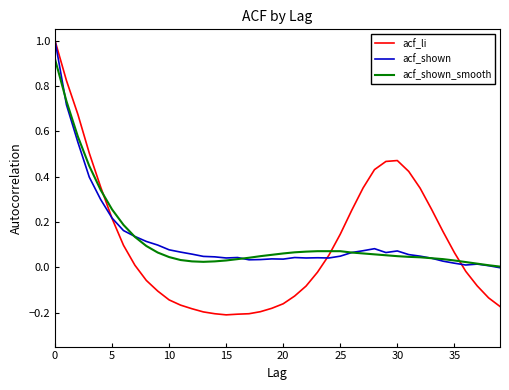

Which series has the widest spread of values?

acf_li